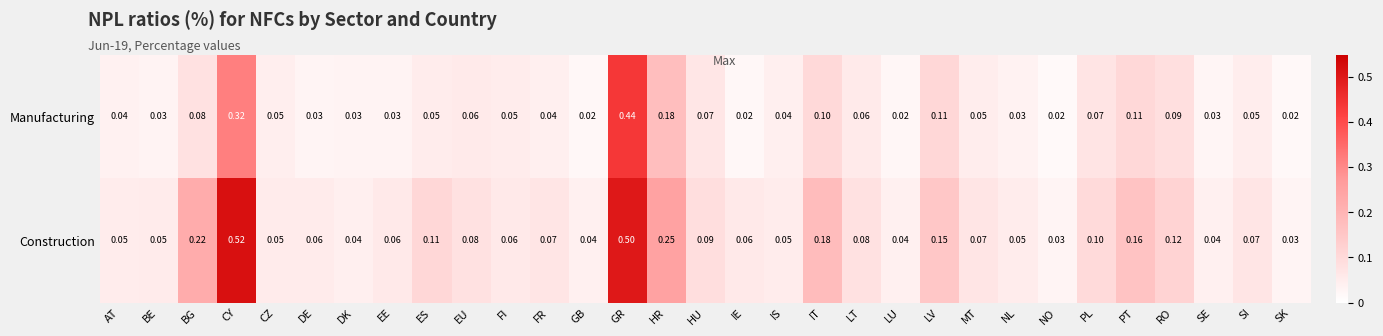

What is the maximum value shown in the chart?

0.5